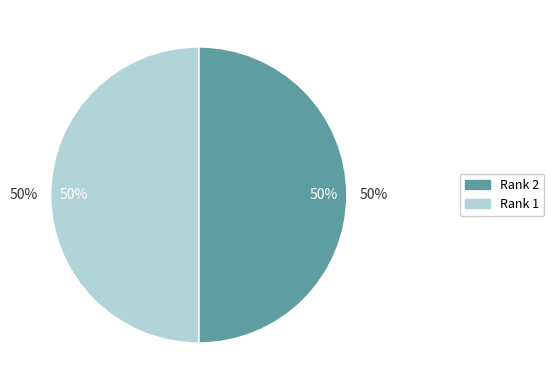

Is Rank 2 the majority of the pie?

No